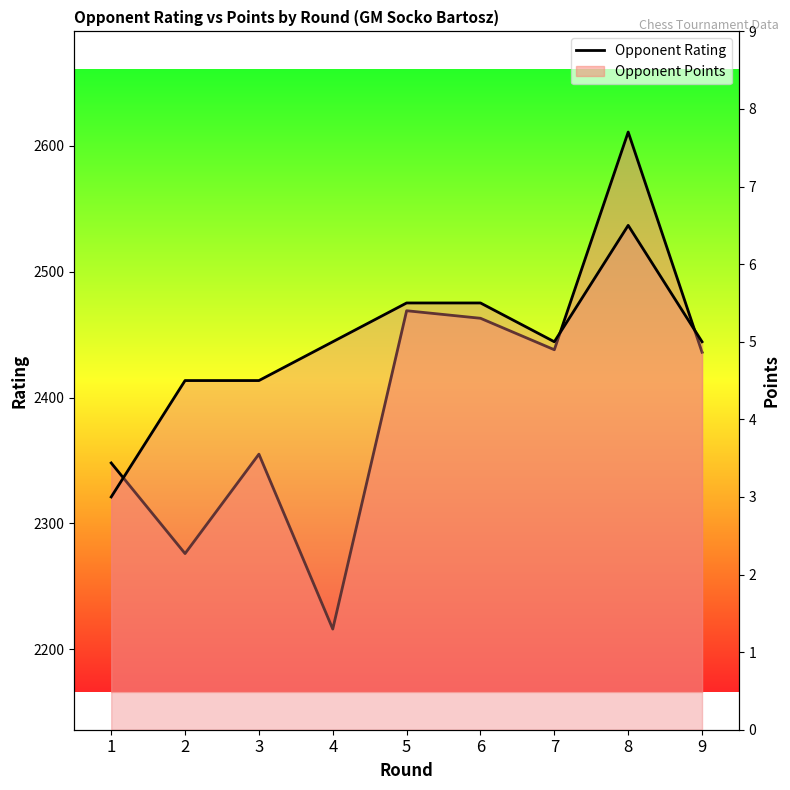

Read the Opponent Points value at 4.

5.0